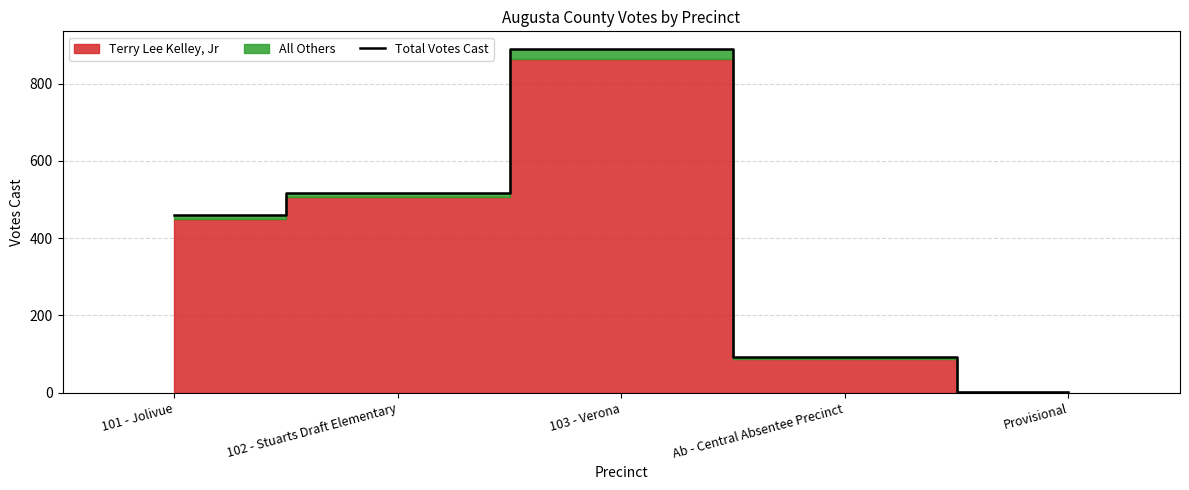

What is the sum of all values?

1962